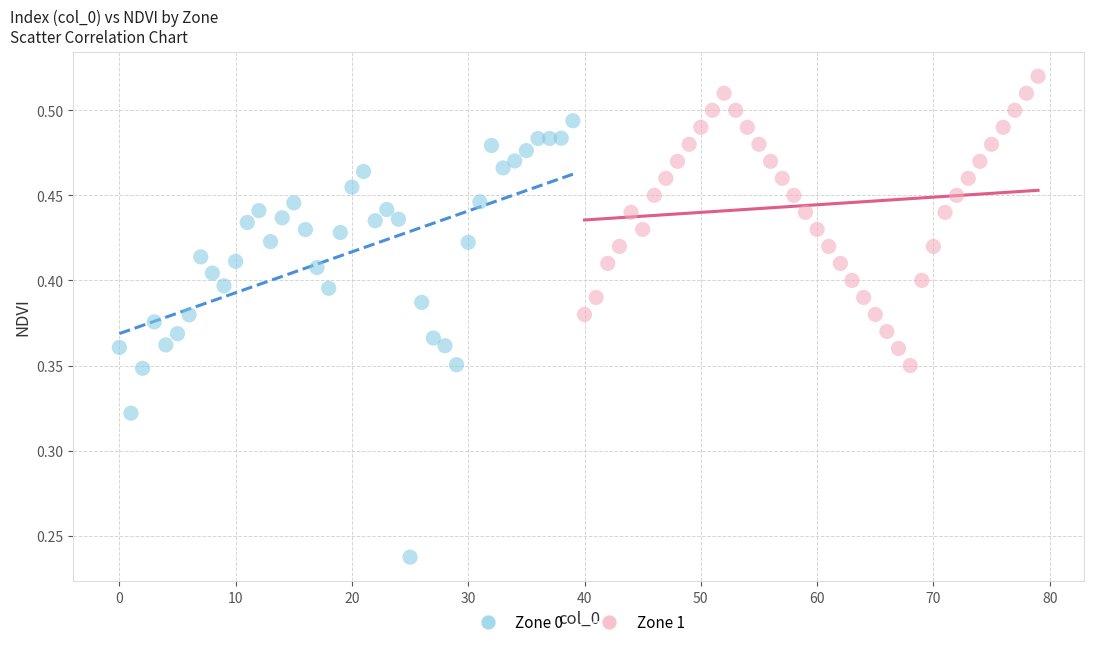

Which series reaches the minimum Y coordinate?

Zone 0